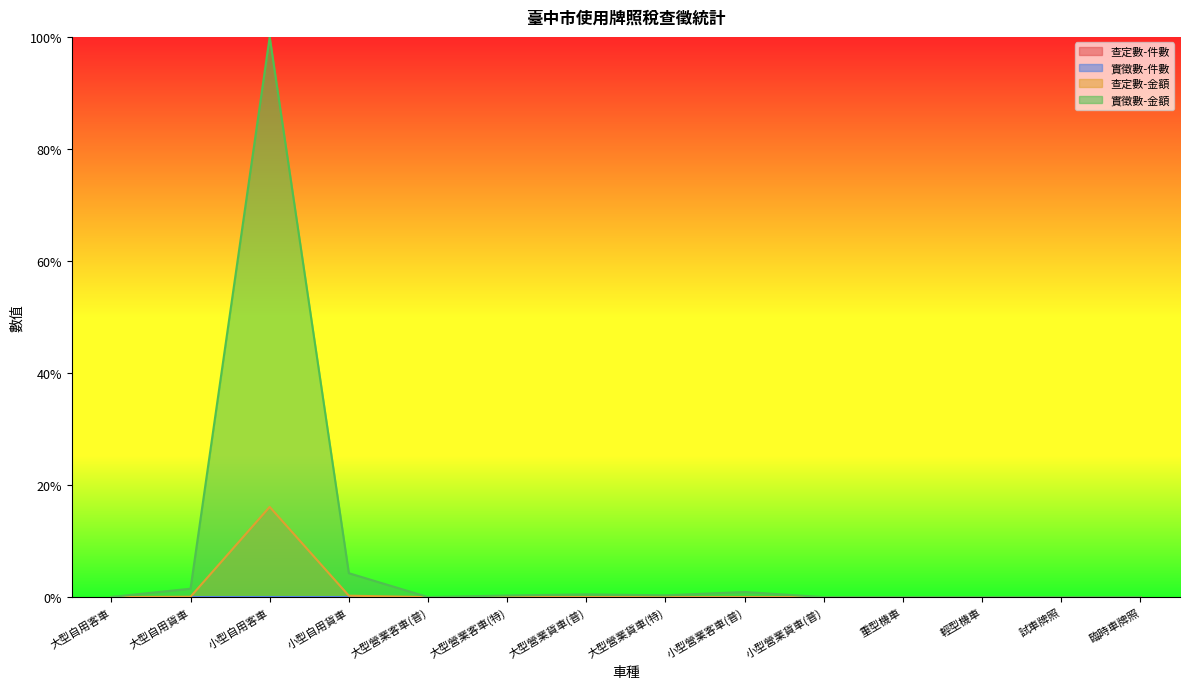

How many times do 查定數-件數 and 查定數-金額 cross each other?

2